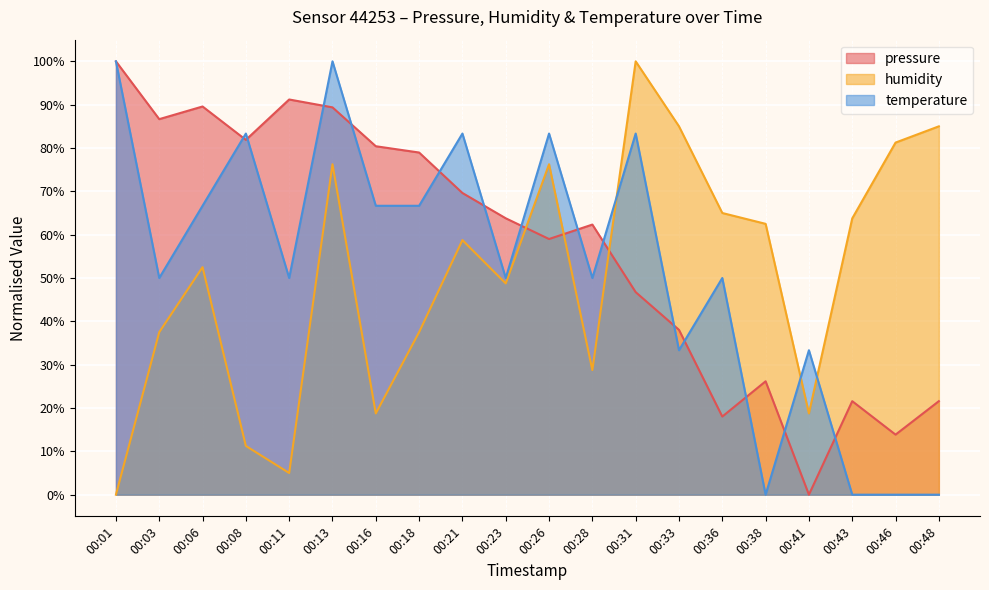

Reading left to right, what are all the values shown in this chart?

pressure: 00:01=100.0	00:03=86.7	00:06=89.6	00:08=81.9	00:11=91.2	00:13=89.4	00:16=80.4	00:18=79.0	00:21=69.6	00:23=63.8	00:26=59.0	00:28=62.3	00:31=46.7	00:33=38.0	00:36=18.0	00:38=26.2	00:41=0.0	00:43=21.6	00:46=13.9	00:48=21.6
humidity: 00:01=0.0	00:03=37.5	00:06=52.5	00:08=11.2	00:11=5.0	00:13=76.3	00:16=18.7	00:18=37.5	00:21=58.8	00:23=48.8	00:26=76.3	00:28=28.7	00:31=100.0	00:33=85.0	00:36=65.0	00:38=62.5	00:41=18.7	00:43=63.7	00:46=81.3	00:48=85.0
temperature: 00:01=100.0	00:03=50.0	00:06=66.7	00:08=83.3	00:11=50.0	00:13=100.0	00:16=66.7	00:18=66.7	00:21=83.3	00:23=50.0	00:26=83.3	00:28=50.0	00:31=83.3	00:33=33.3	00:36=50.0	00:38=0.0	00:41=33.3	00:43=0.0	00:46=0.0	00:48=0.0